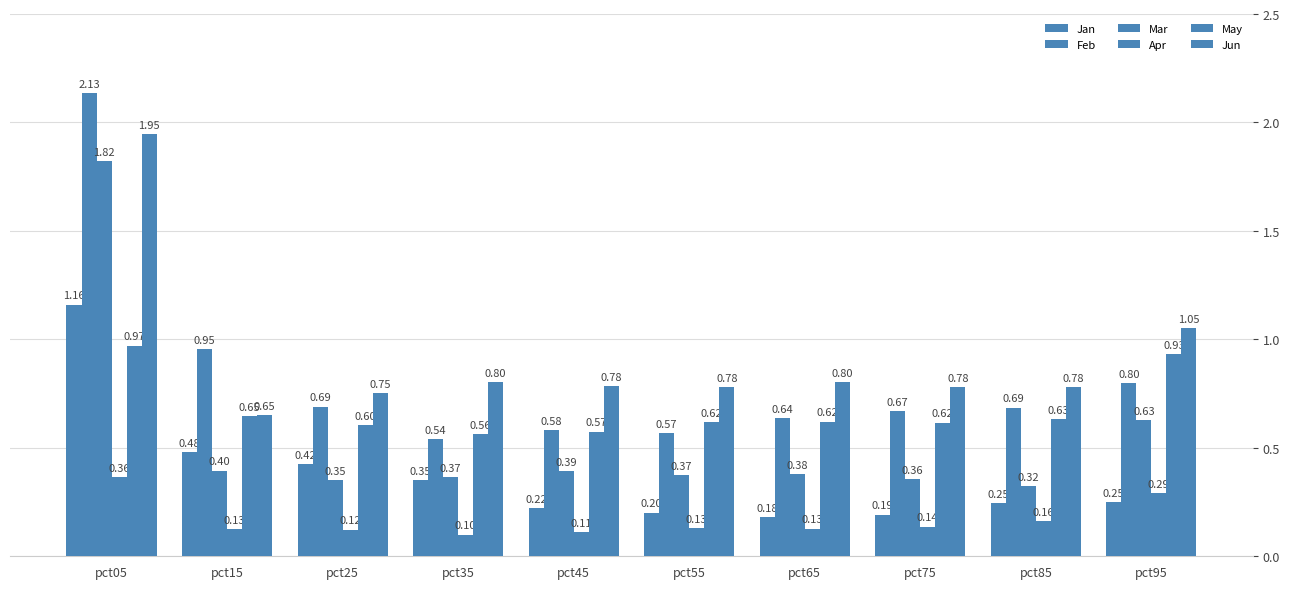

How many categories are shown in the chart?

10